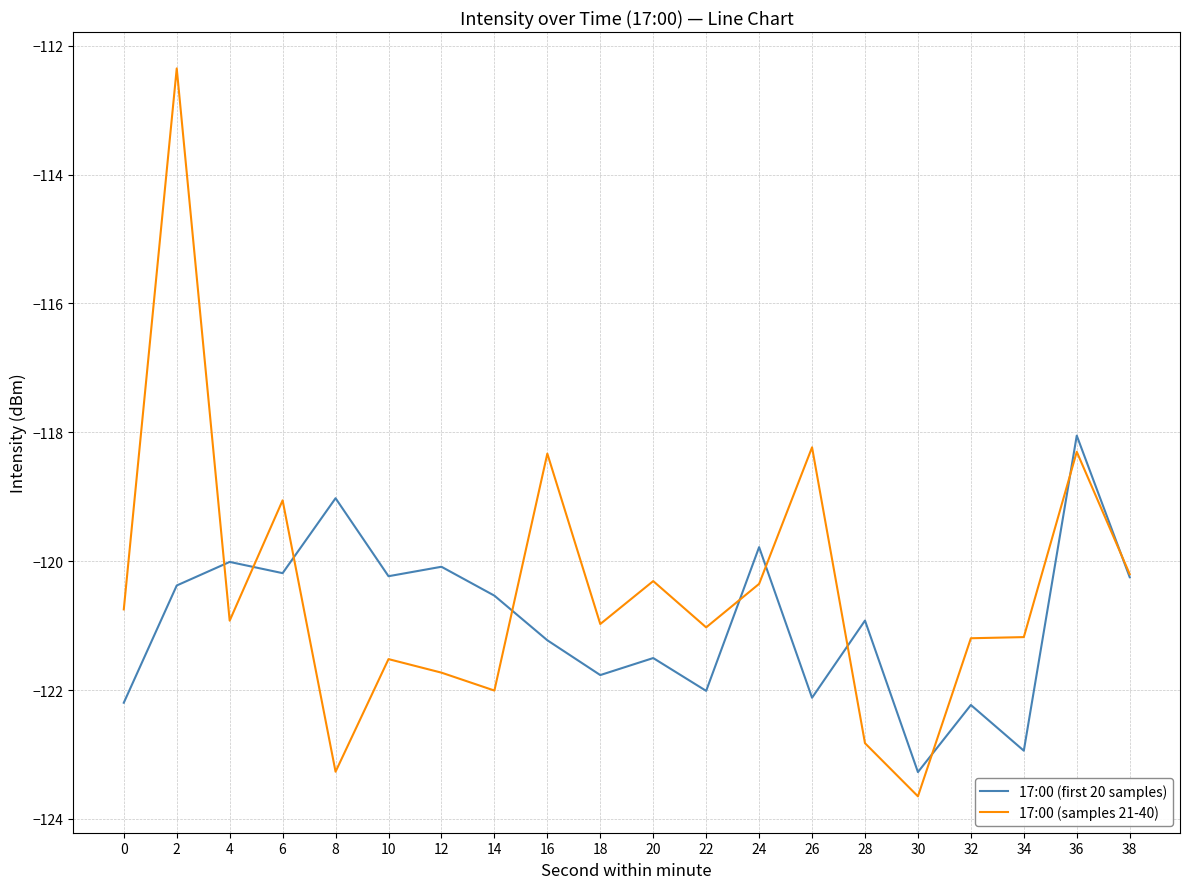

Is the value of 17:00 (samples 21-40) at 24 greater than the value of 17:00 (first 20 samples) at 32?

Yes